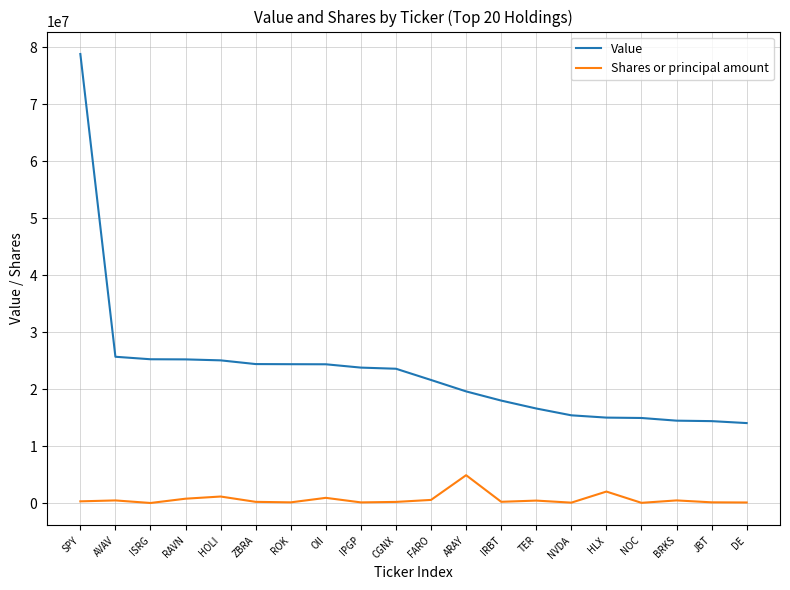

The value of Value at ISRG is 39952031. True or false?

False